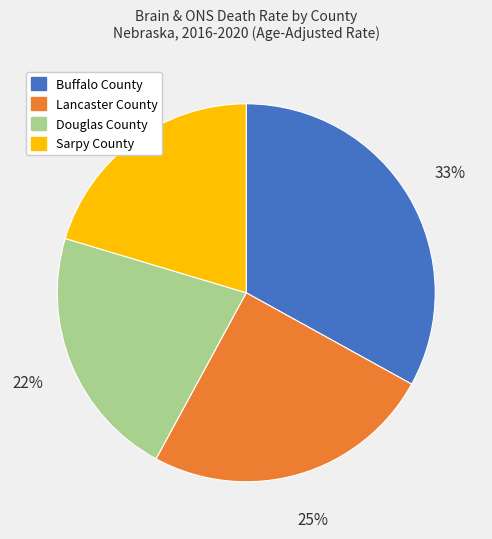

To the nearest percent, what is the combined percentage of Buffalo County and Lancaster County?

58%